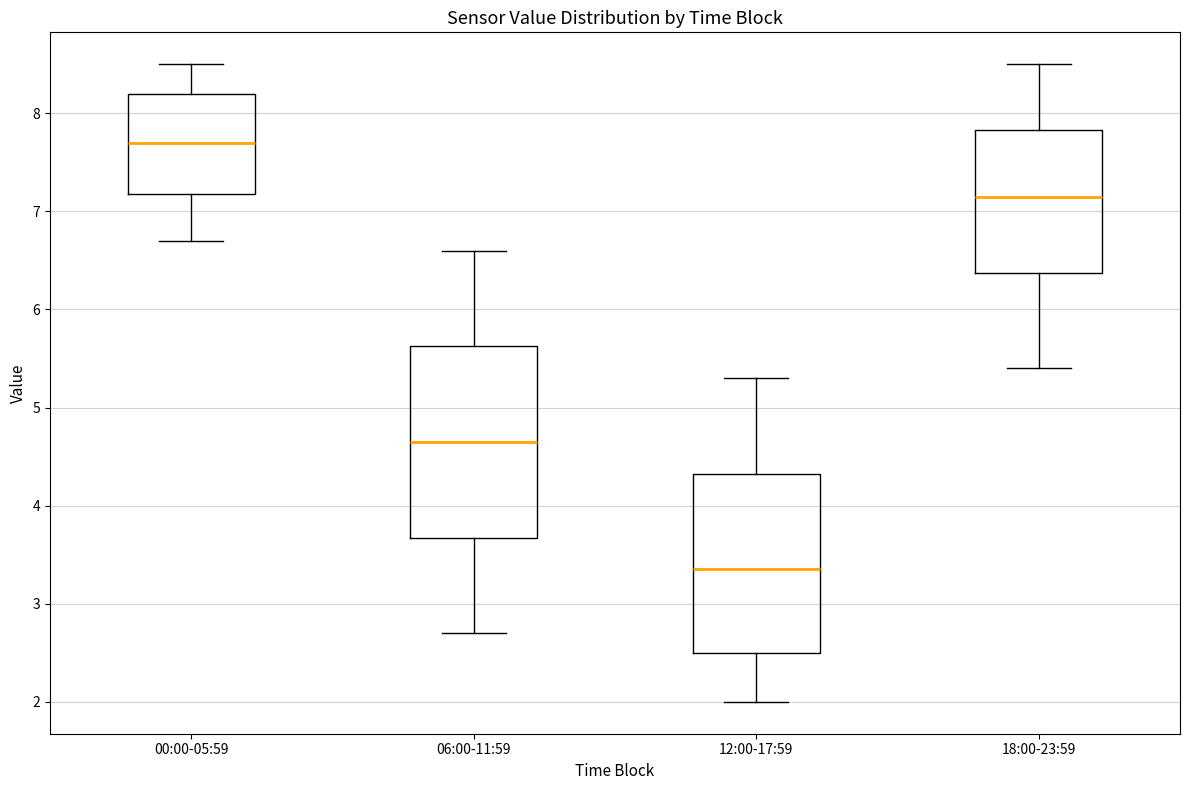

Which box's median line is the highest?

00:00-05:59